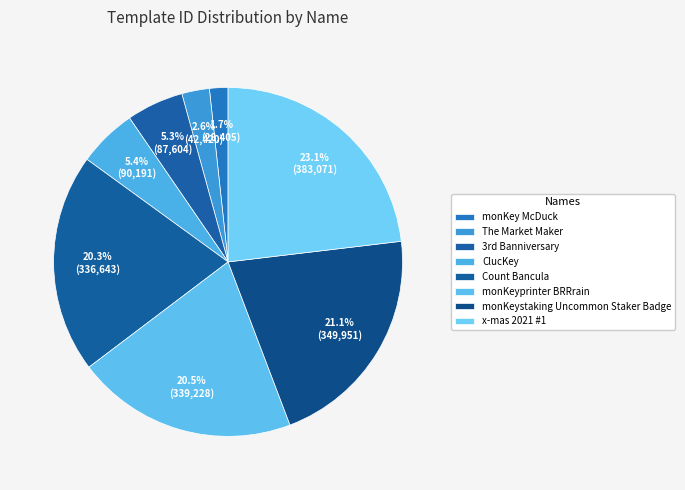

Which slice is the smallest?

monKey McDuck